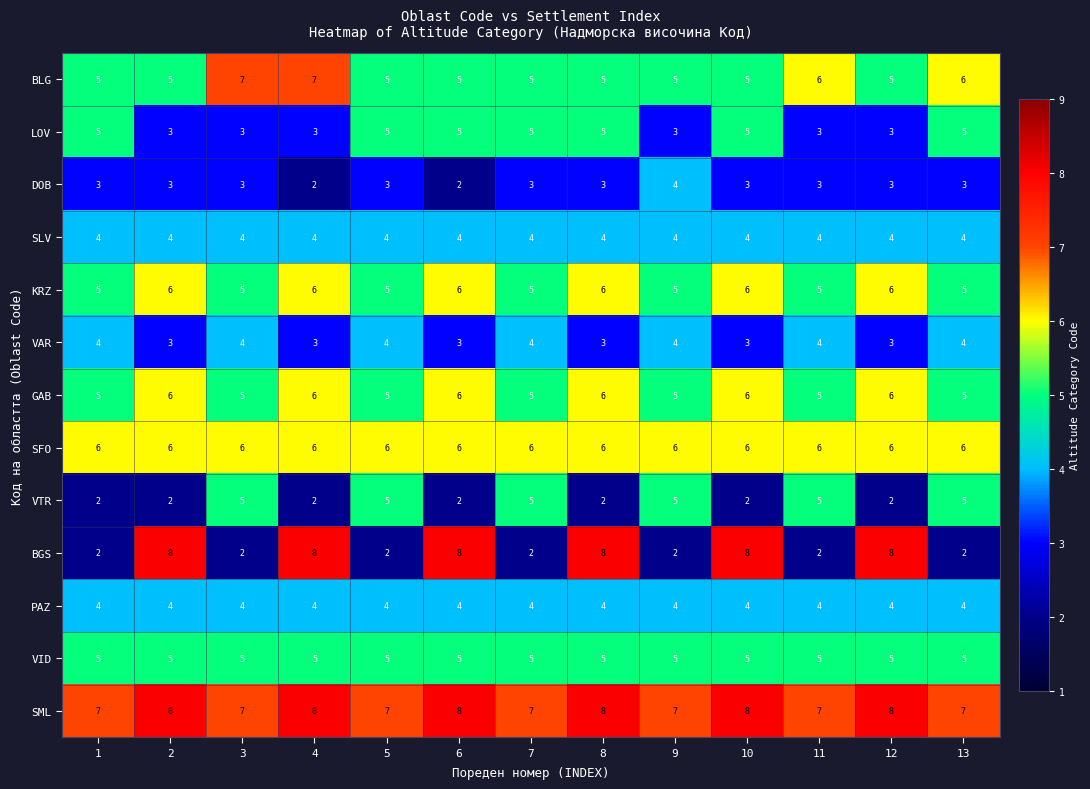

How many distinct data groups are displayed?

13